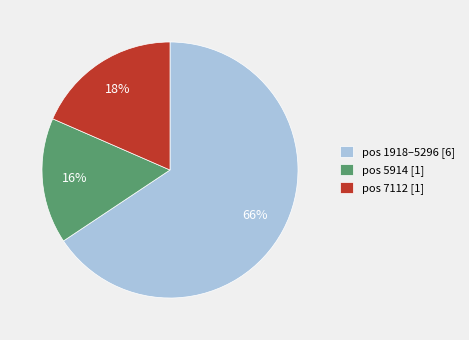

What is the ratio of the value at pos 5914 [1] to the value at pos 7112 [1]?

0.9